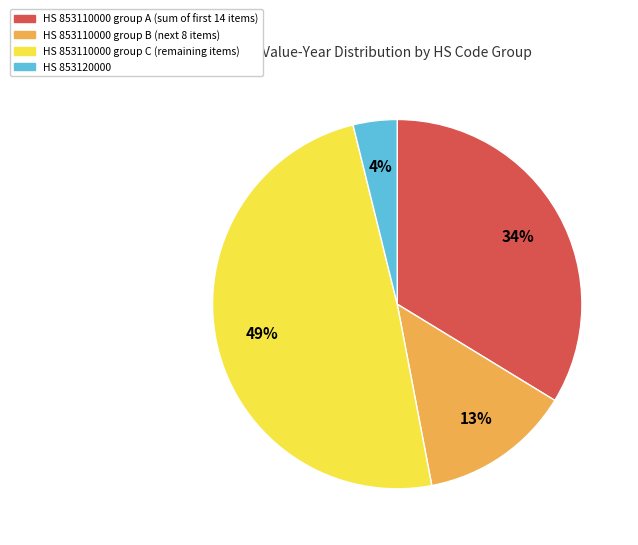

To the nearest percent, what is the average slice percentage?

25%